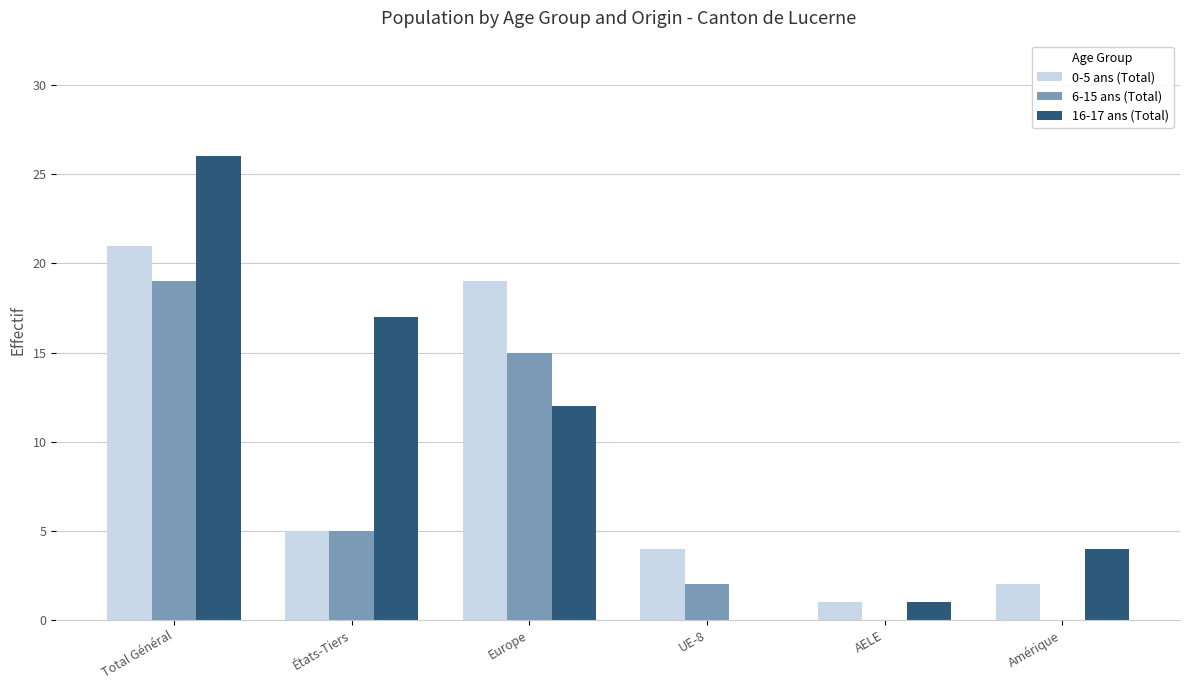

At which category is the sum across all series the highest?

Total Général